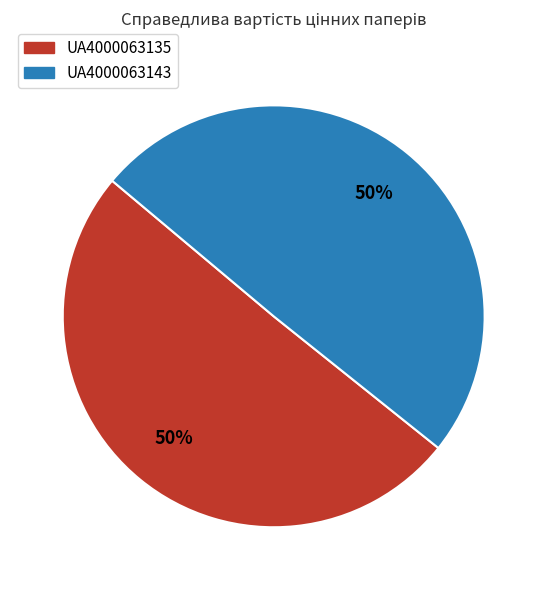

What is the ratio of the value at UA4000063135 to the value at UA4000063143?

1.0